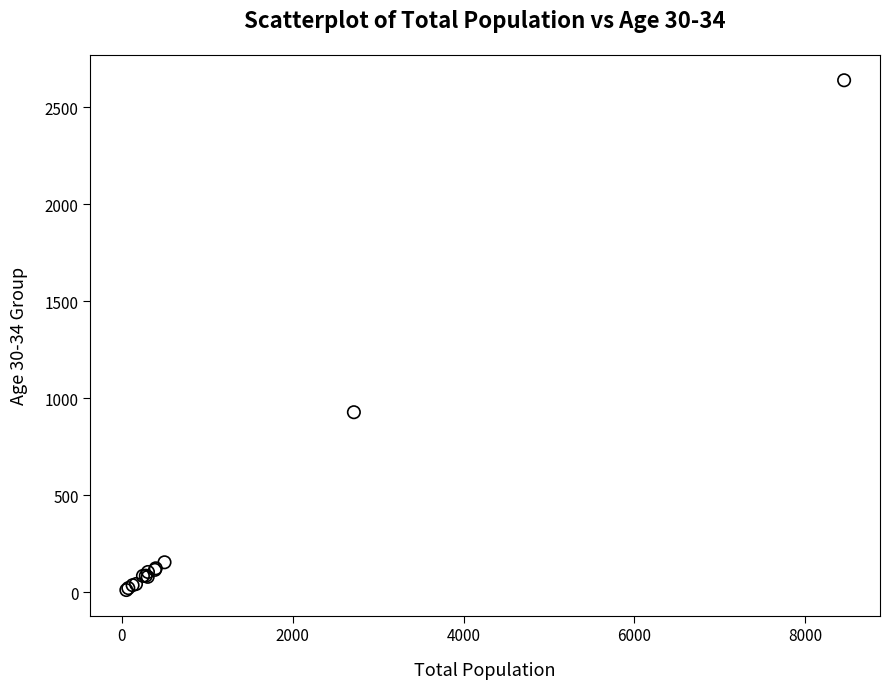

What Y value in the scatter plot is closest to 1325?

928